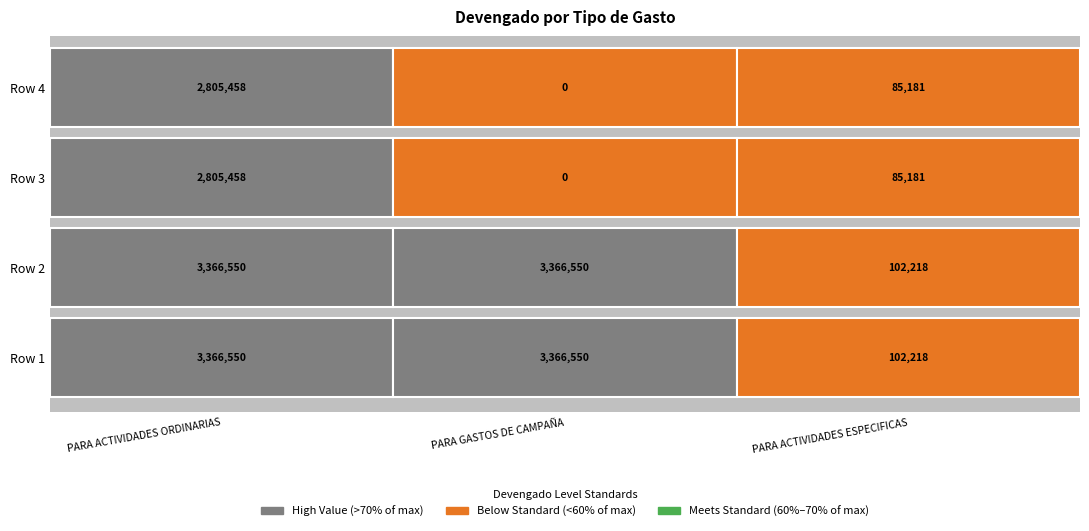

What is the difference between the highest and lowest values at Row 3?

2805458.0